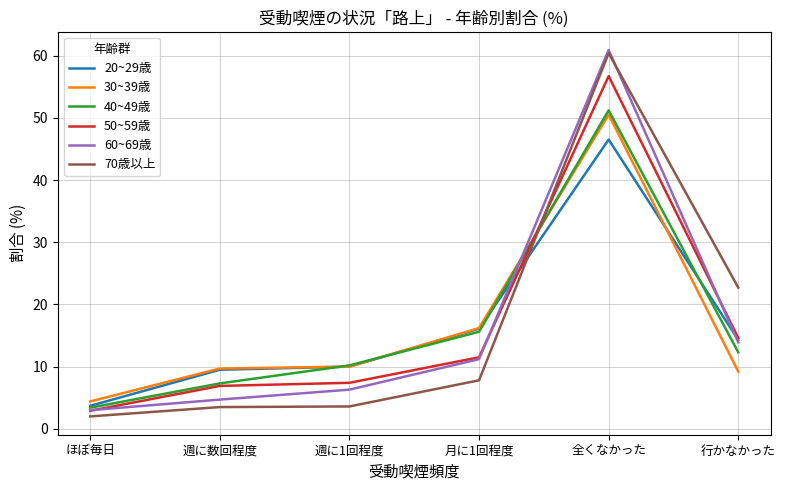

What position from the left is 週に1回程度?

3